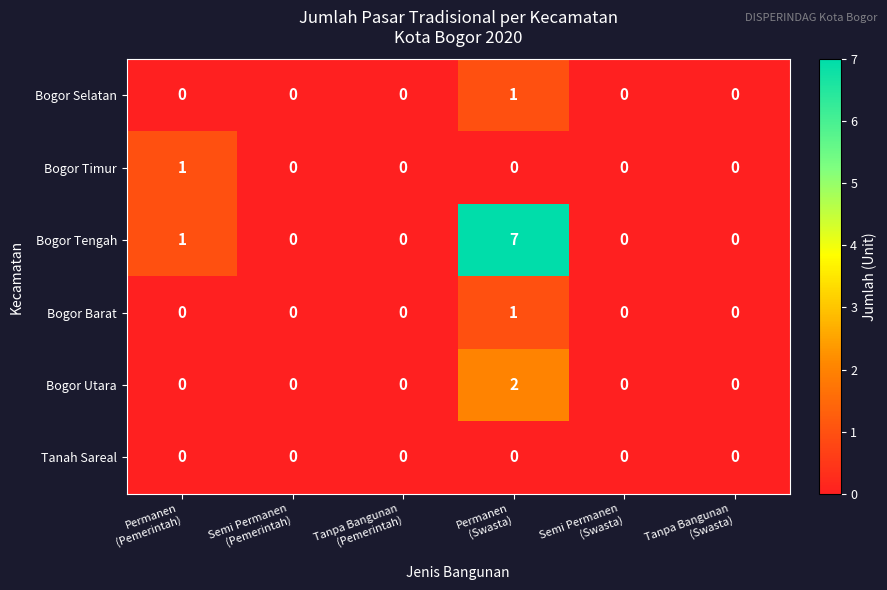

Which series has the largest total across all categories?

Bogor Tengah